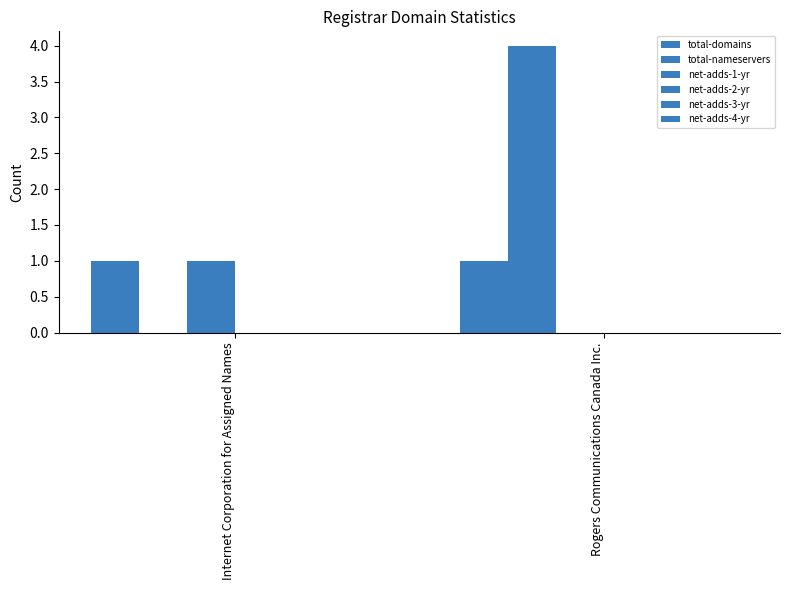

Reading left to right, list all the values displayed in this chart.

total-domains: Internet Corporation for Assigned Names=1	Rogers Communications Canada Inc.=1
total-nameservers: Internet Corporation for Assigned Names=0	Rogers Communications Canada Inc.=4
net-adds-1-yr: Internet Corporation for Assigned Names=1	Rogers Communications Canada Inc.=0
net-adds-2-yr: Internet Corporation for Assigned Names=0	Rogers Communications Canada Inc.=0
net-adds-3-yr: Internet Corporation for Assigned Names=0	Rogers Communications Canada Inc.=0
net-adds-4-yr: Internet Corporation for Assigned Names=0	Rogers Communications Canada Inc.=0